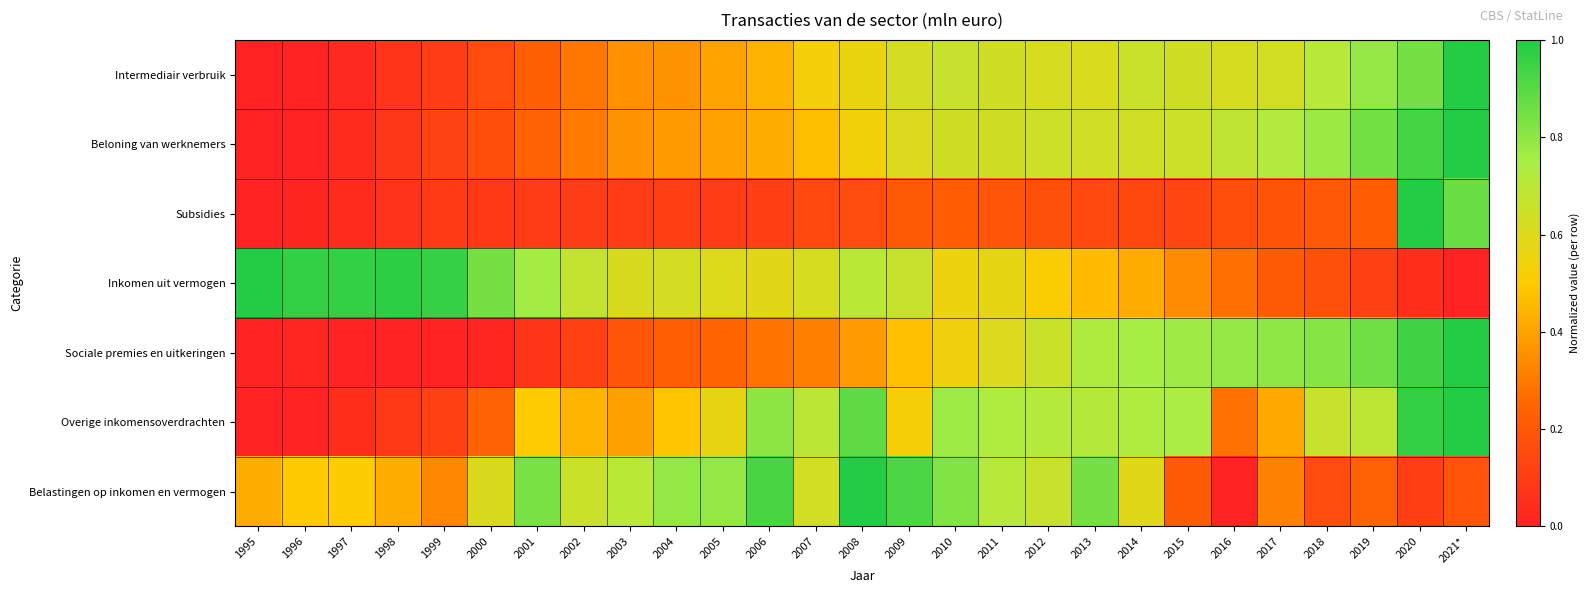

Between 2007 and 2018, which is larger?

2018